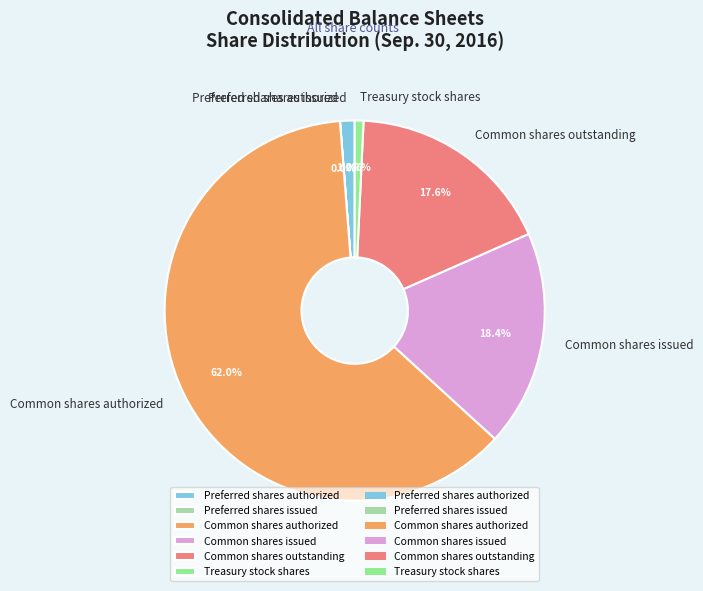

To the nearest percent, what percentage of the pie is Treasury stock shares?

1%